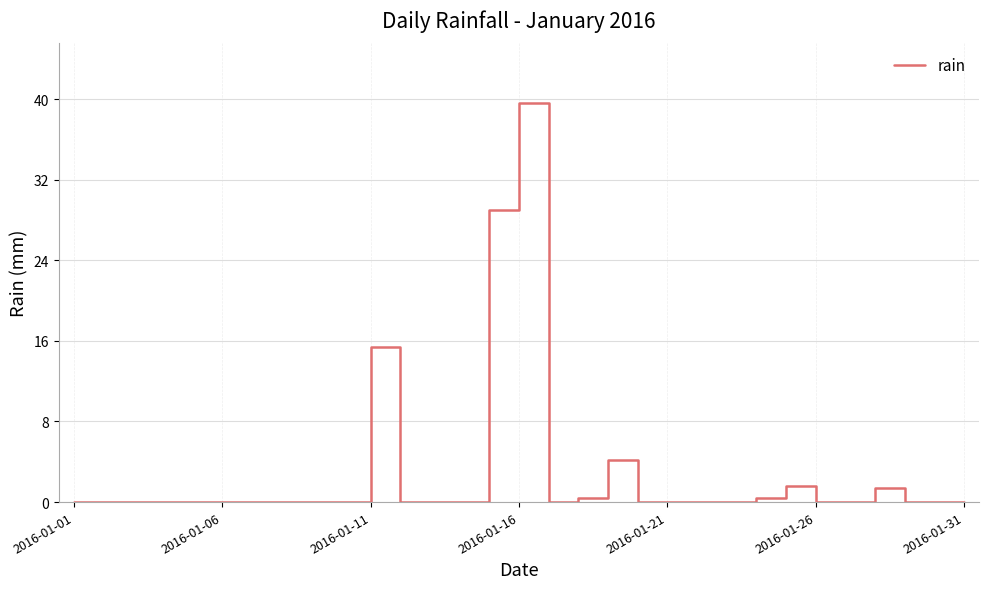

Reading left to right, extract all data points from this chart.

0.0	0.0	0.0	0.0	0.0	0.0	0.0	0.0	0.0	0.0	15.4	0.0	0.0	0.0	29.0	39.6	0.0	0.4	4.2	0.0	0.0	0.0	0.0	0.4	1.6	0.0	0.0	1.4	0.0	0.0	0.0